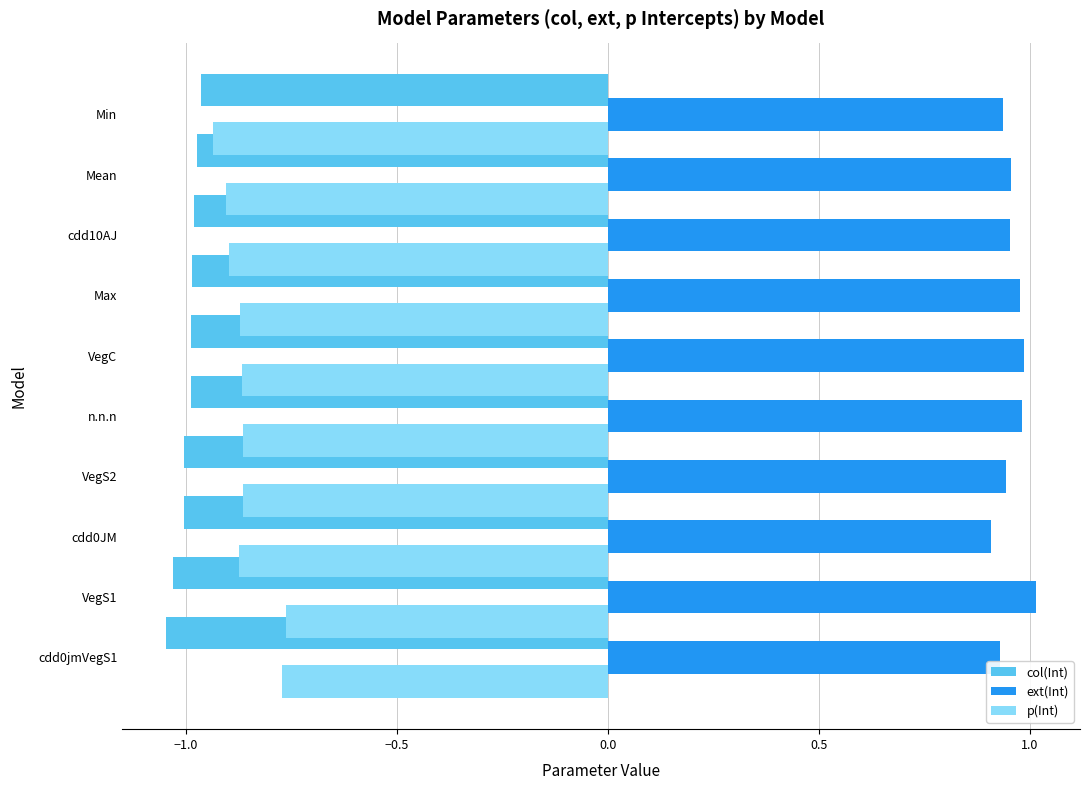

Is it true that col(Int) equals -1.0 at VegS2?

True